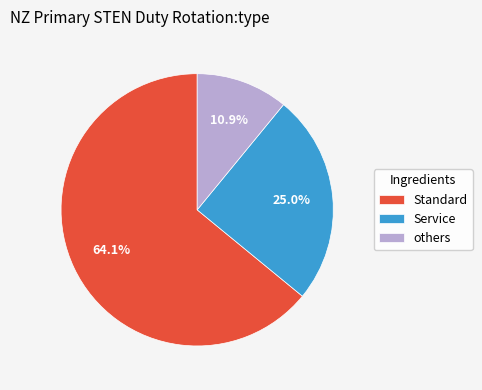

Do others and Standard together represent more than half of the pie?

Yes